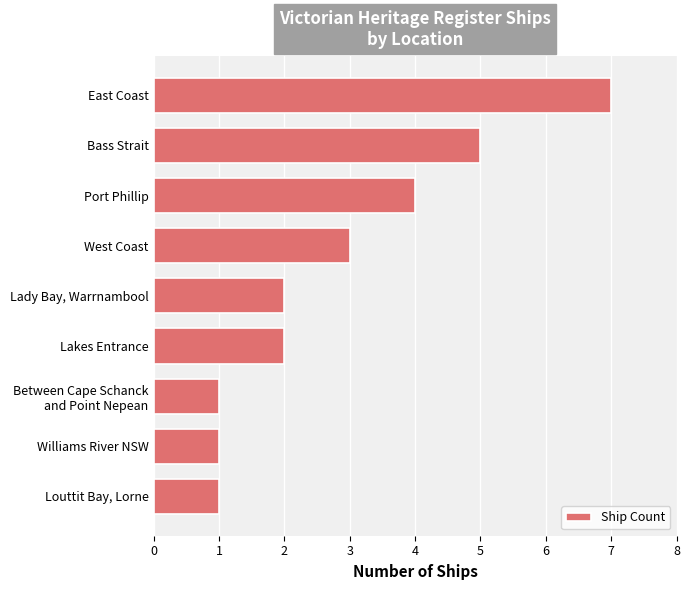

What is the change in value from Lady Bay, Warrnambool to West Coast?

+1